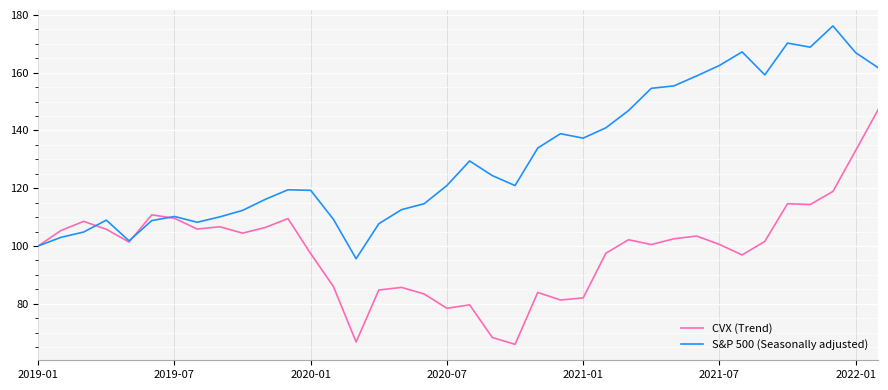

True or false: CVX (Trend) and S&P 500 (Seasonally adjusted) intersect in this chart.

True